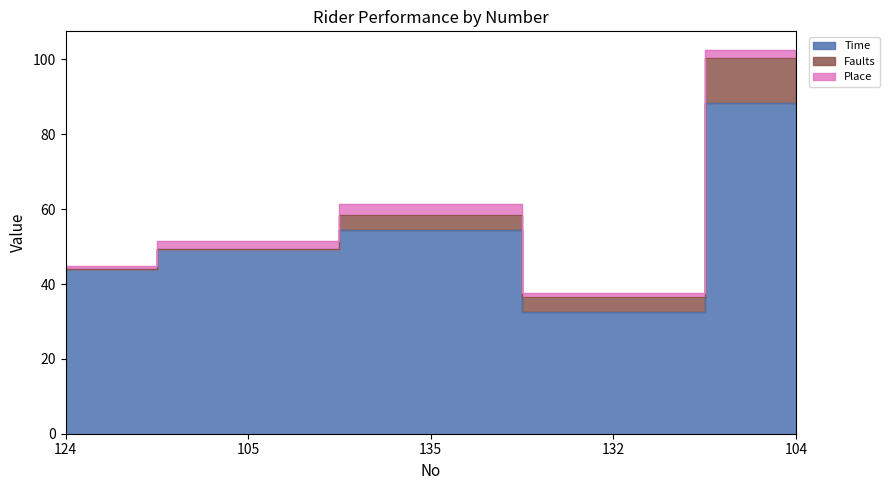

List the labels in order of Time value, smallest first.

132, 124, 105, 135, 104